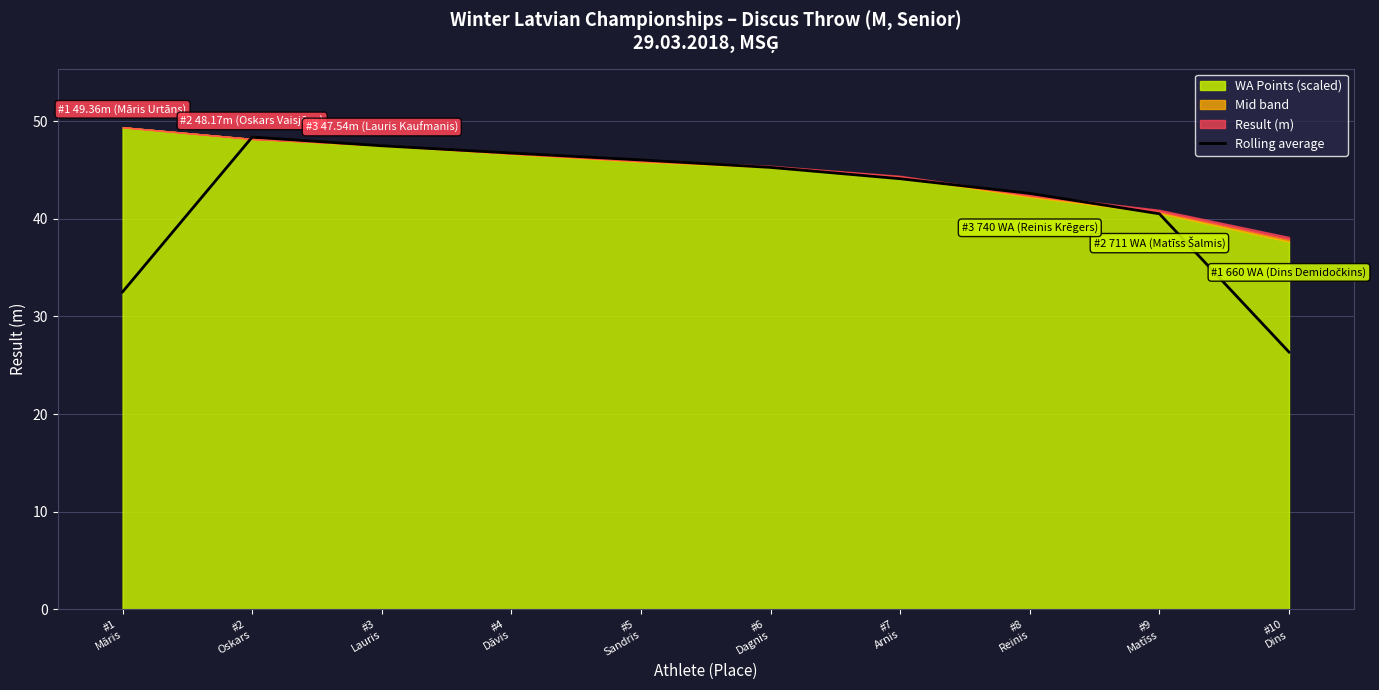

What is the change in value from #2
Oskars to #4
Dāvis?

-1.6